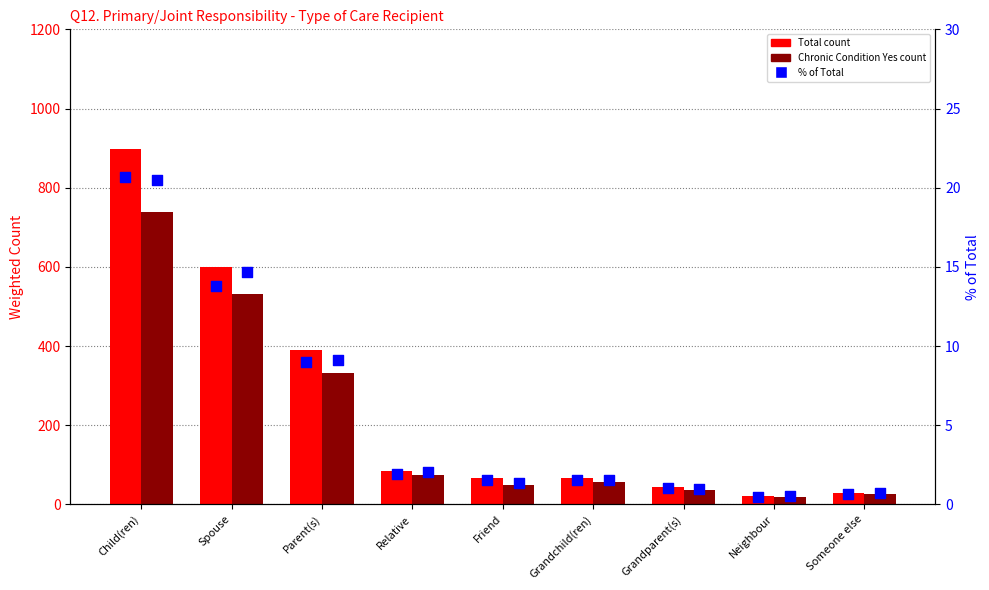

Which series contains the lowest Y value?

Total %